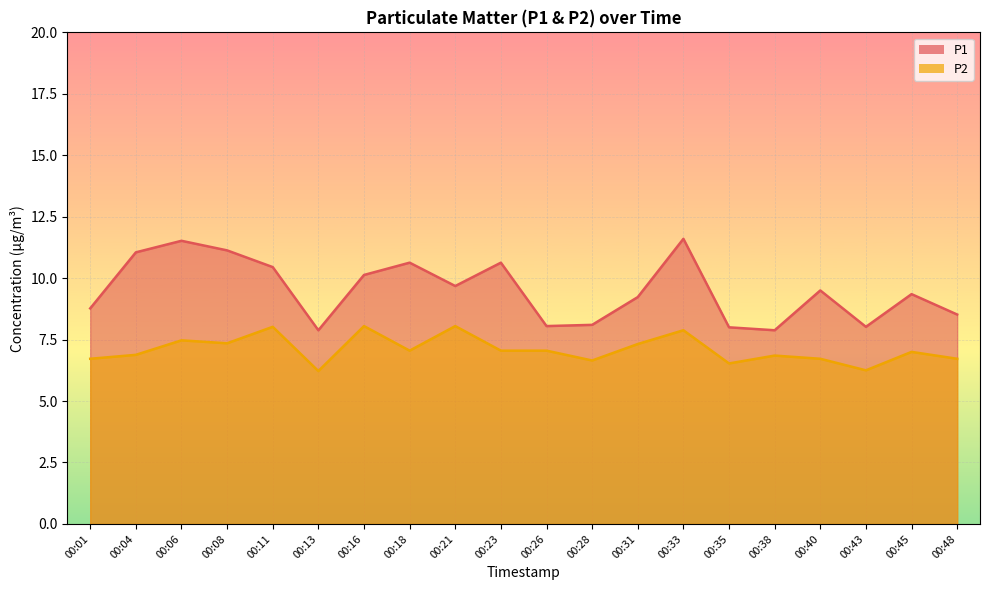

What is the value of the P1 point at the 2nd from the left?

11.1